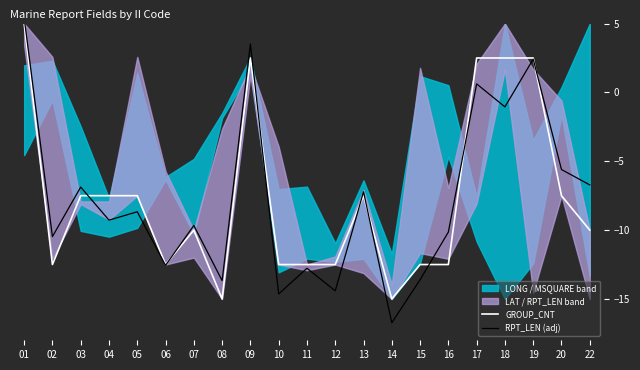

What is the approximate value of RPT_LEN (adj) at 01?

5.4